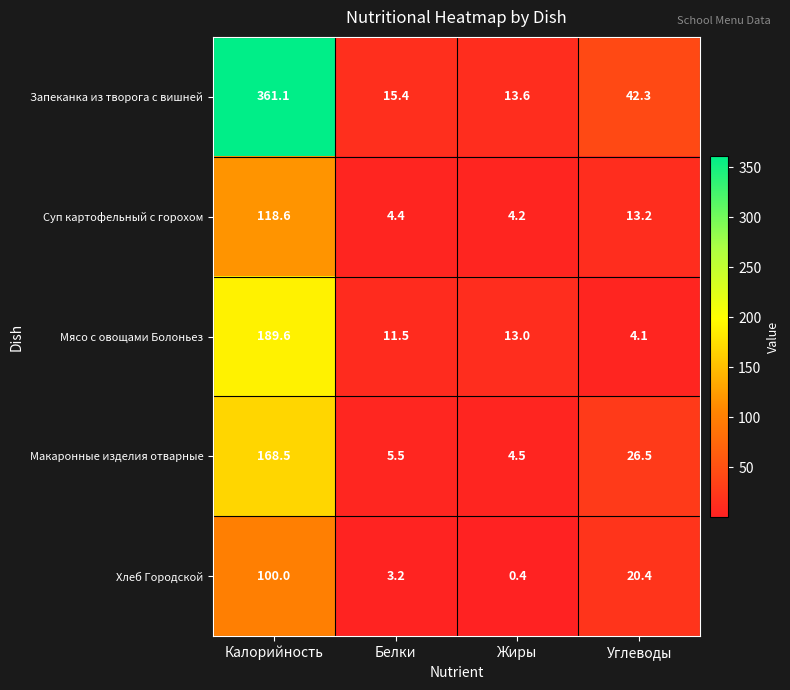

Which series changed the most between Калорийность and Углеводы?

Запеканка из творога с вишней